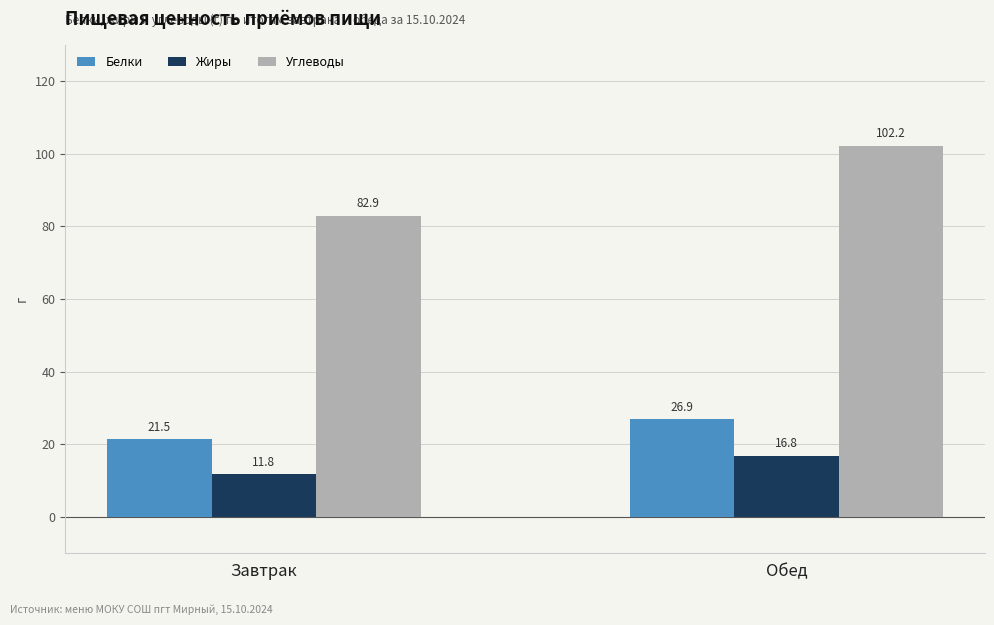

Are the bars grouped side by side (vs. stacked)?

Yes